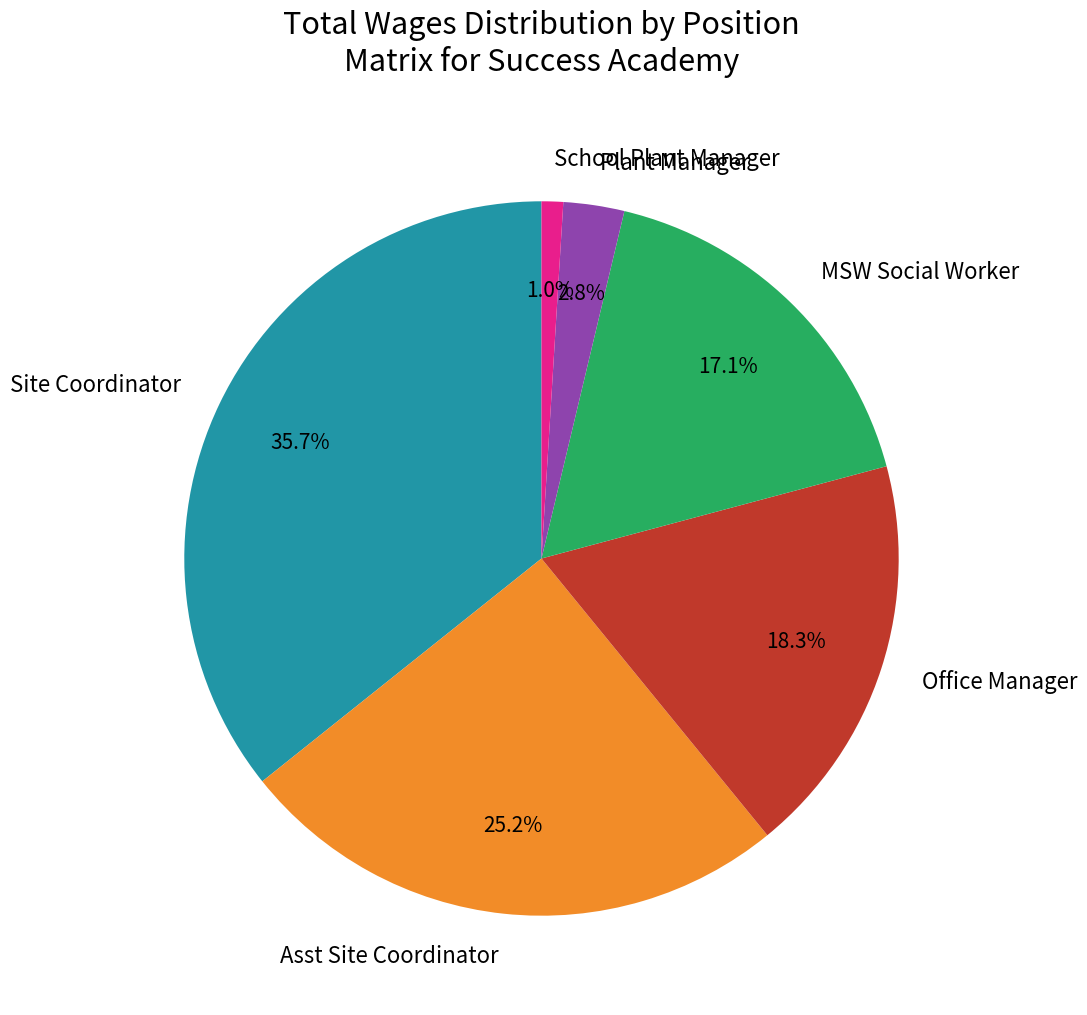

What percentage is the Asst Site Coordinator slice, to the nearest percent?

25%